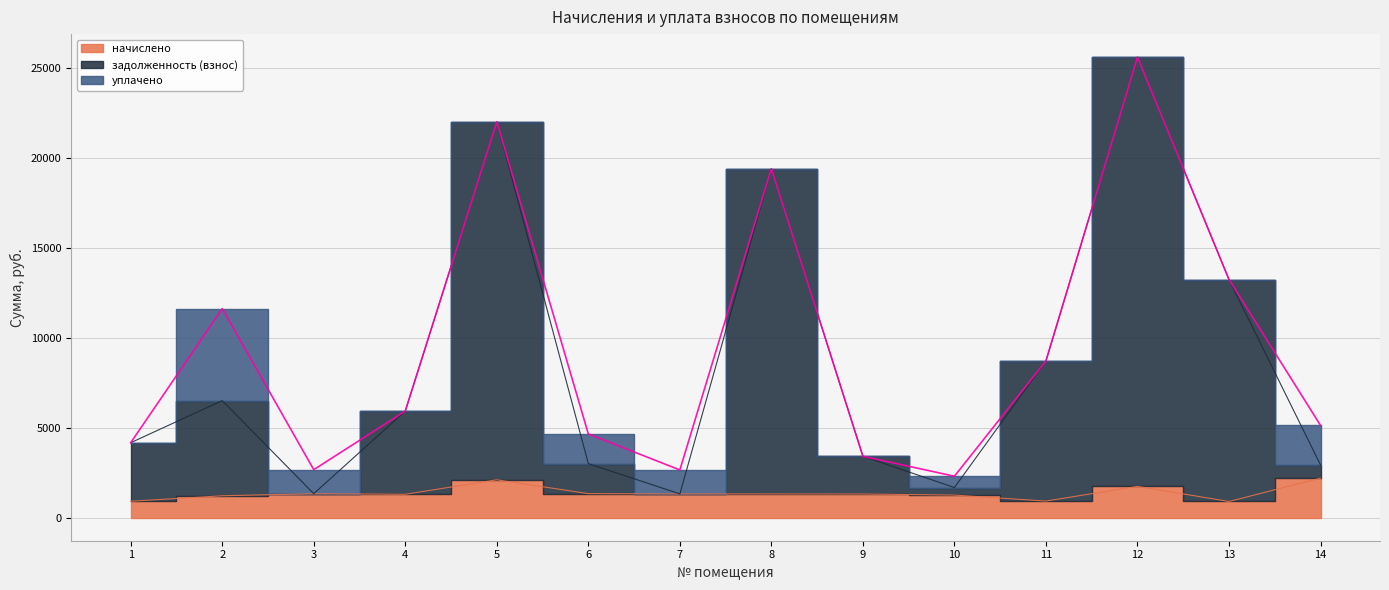

What is the total value across all series at 4?

7225.3